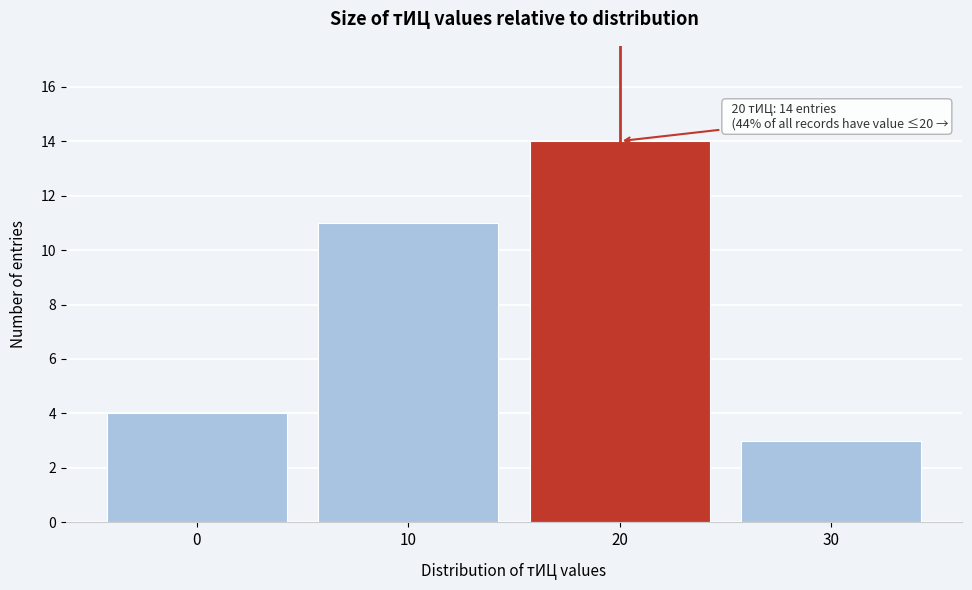

Reading left to right, transcribe all the data shown in this chart.

0=4	10=11	20=14	30=3